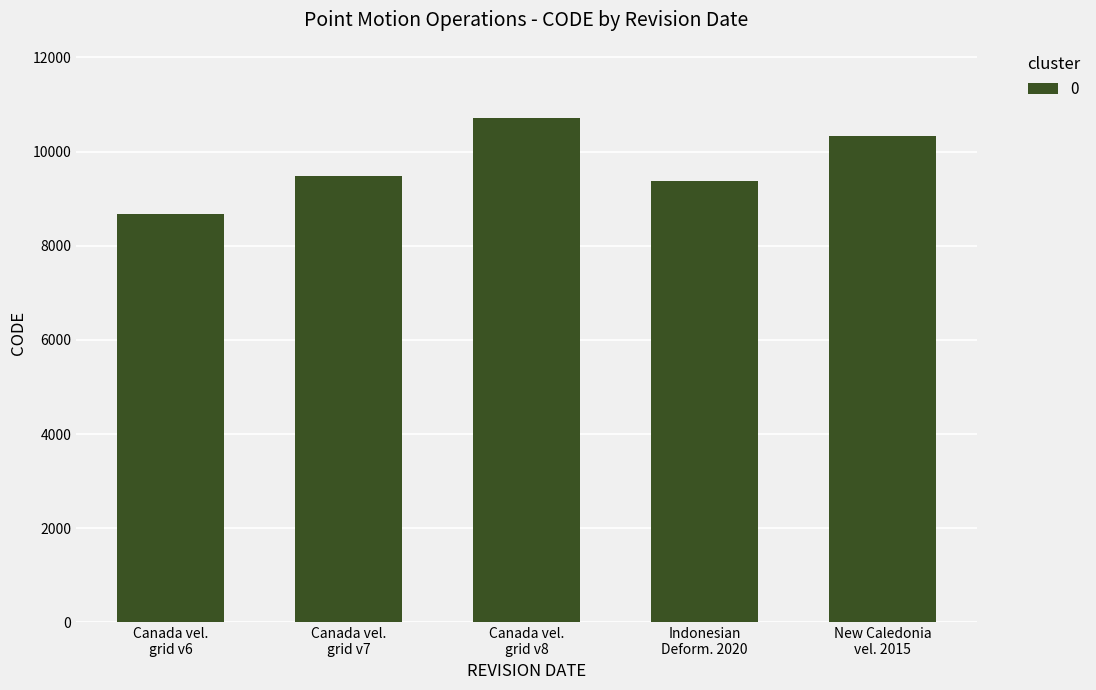

What is the minimum value shown in the chart?

8676